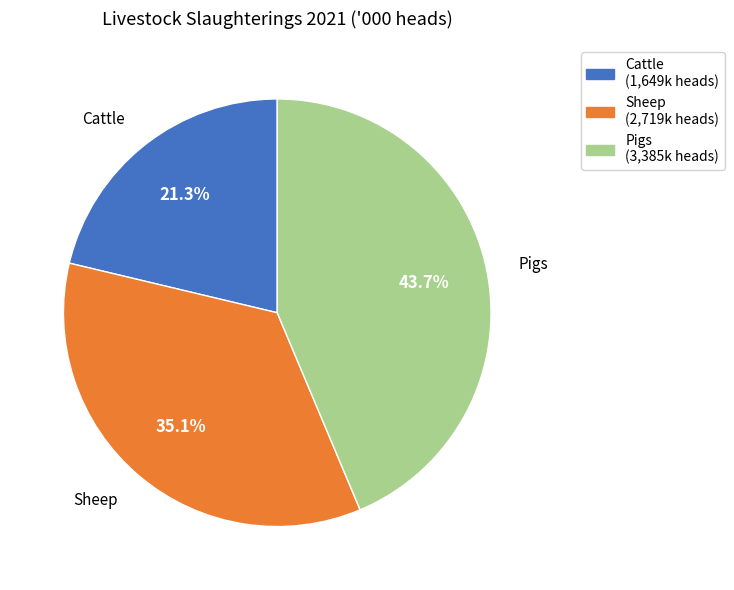

What portion of the pie excludes Pigs?

56.3%